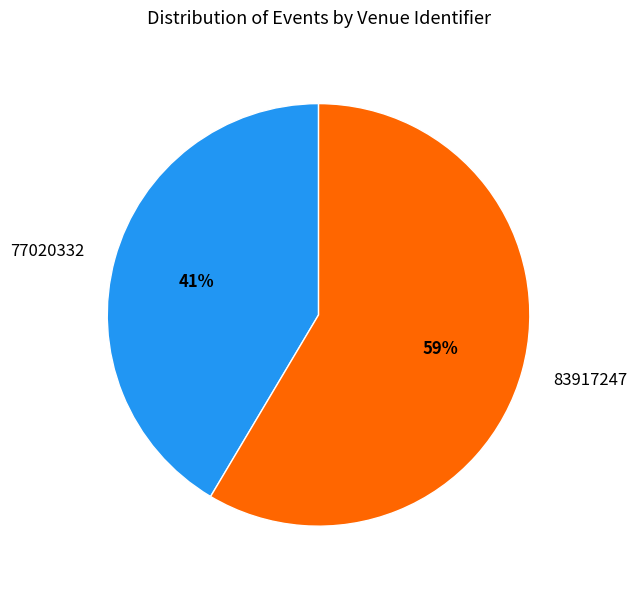

How many slices are in this pie chart?

2